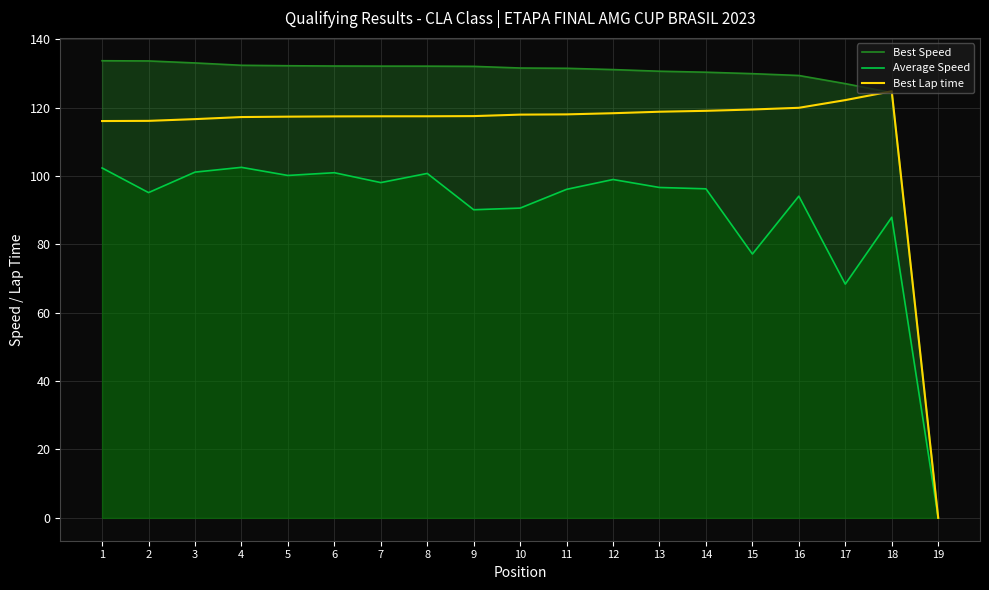

Which label corresponds to the largest value in the chart?

1